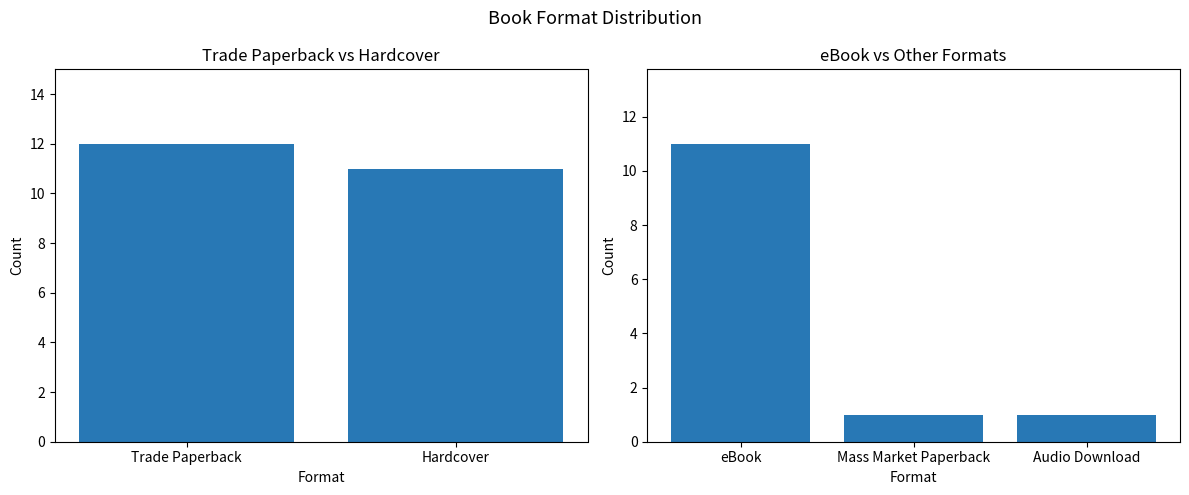

True or false: the data shows 1 at Audio Download.

True